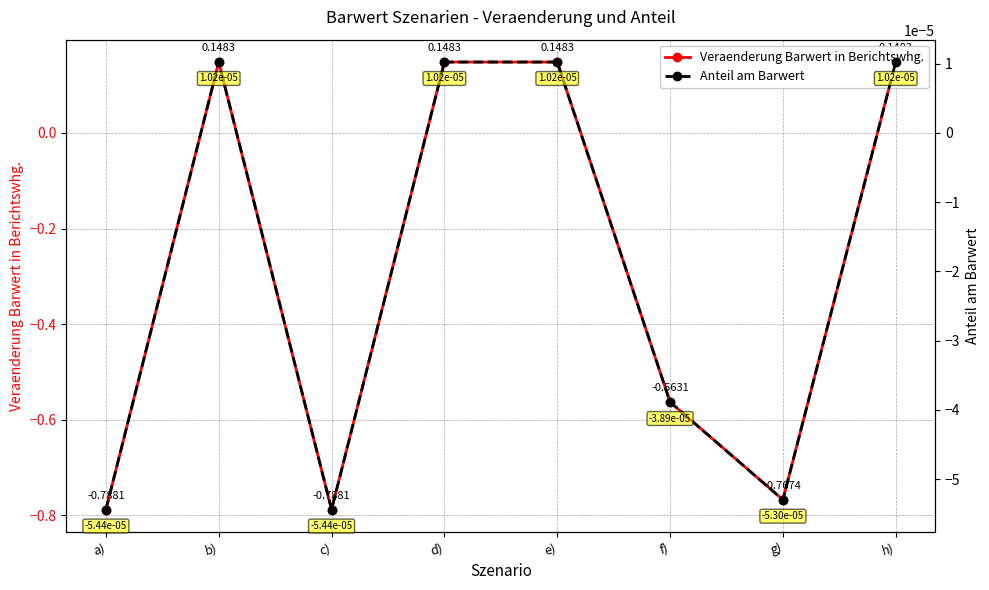

Reading left to right, list all the values displayed in this chart.

Veraenderung Barwert in Berichtswhg.: a)=-0.8	b)=0.1	c)=-0.8	d)=0.1	e)=0.1	f)=-0.6	g)=-0.8	h)=0.1
Anteil am Barwert: a)=-0.0	b)=0.0	c)=-0.0	d)=0.0	e)=0.0	f)=-0.0	g)=-0.0	h)=0.0